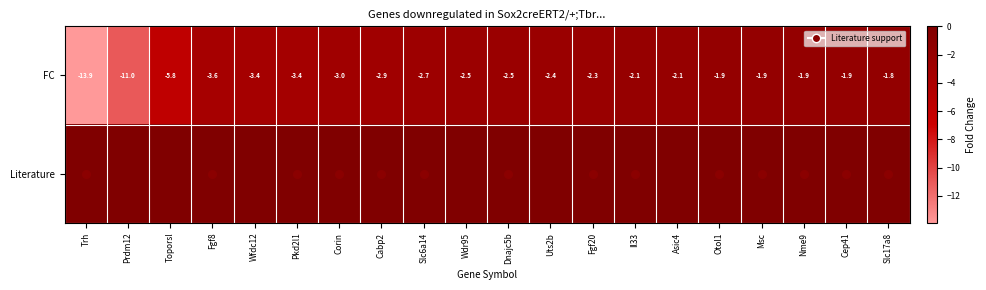

List the labels in order of FC value, smallest first.

Trh, Prdm12, Toporsl, Fgf8, Wfdc12, Pkd2l1, Corin, Cabp2, Slc6a14, Wdr95, Dnajc5b, Uts2b, Fgf20, Il33, Asic4, Otol1, Msc, Nme9, Cep41, Slc17a8